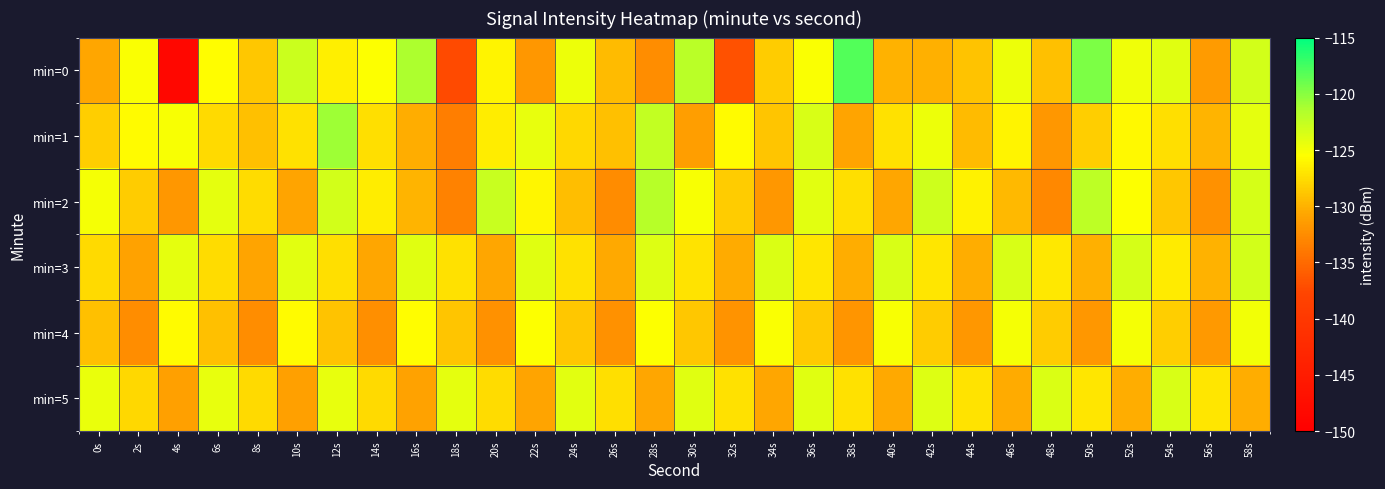

What is the spread (max minus min) of values at 8s?

4.9